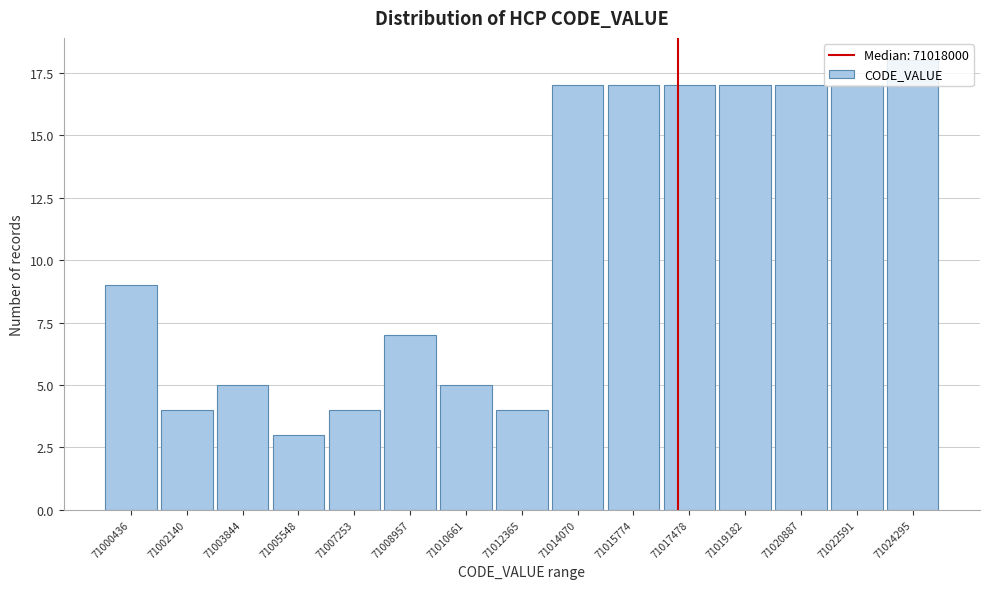

What is the greatest value displayed?

18